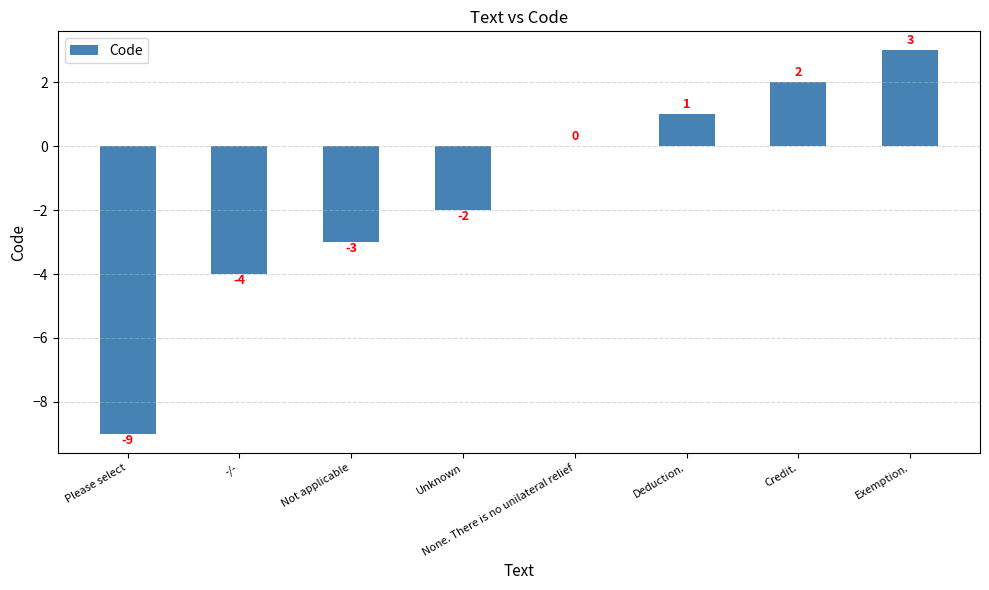

What is the change in value from -/- to Not applicable?

+1